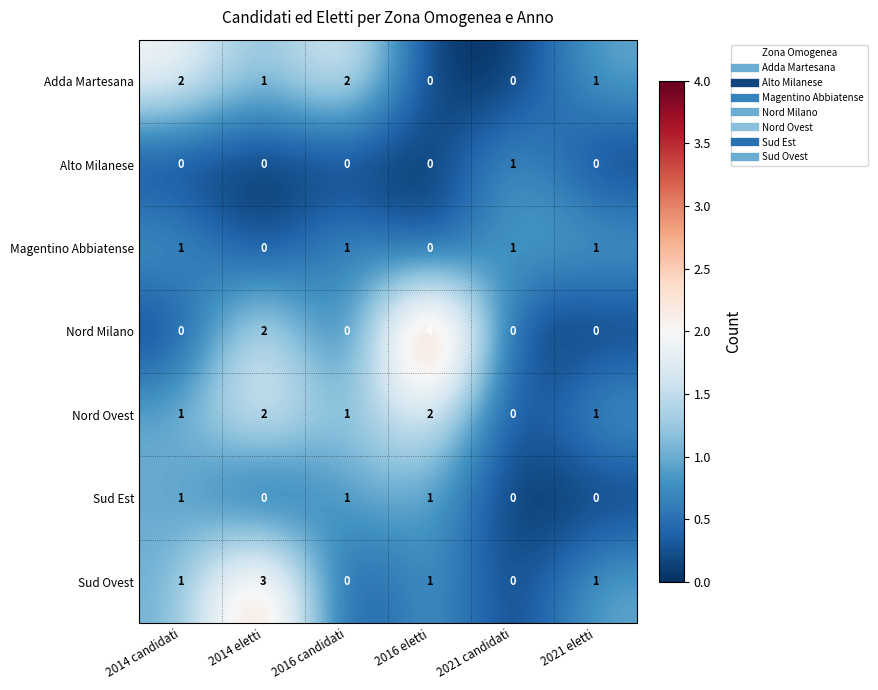

Which series changed the most between 2014 eletti and 2021 candidati?

Sud Ovest